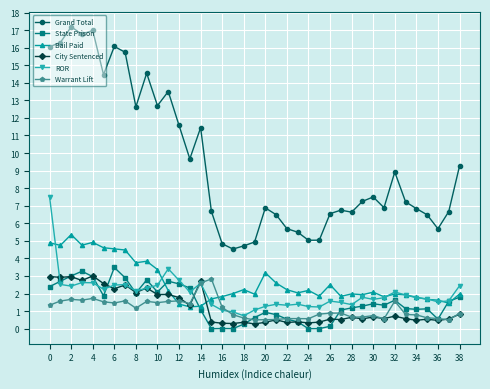

What is the maximum value shown in the chart?

17.2